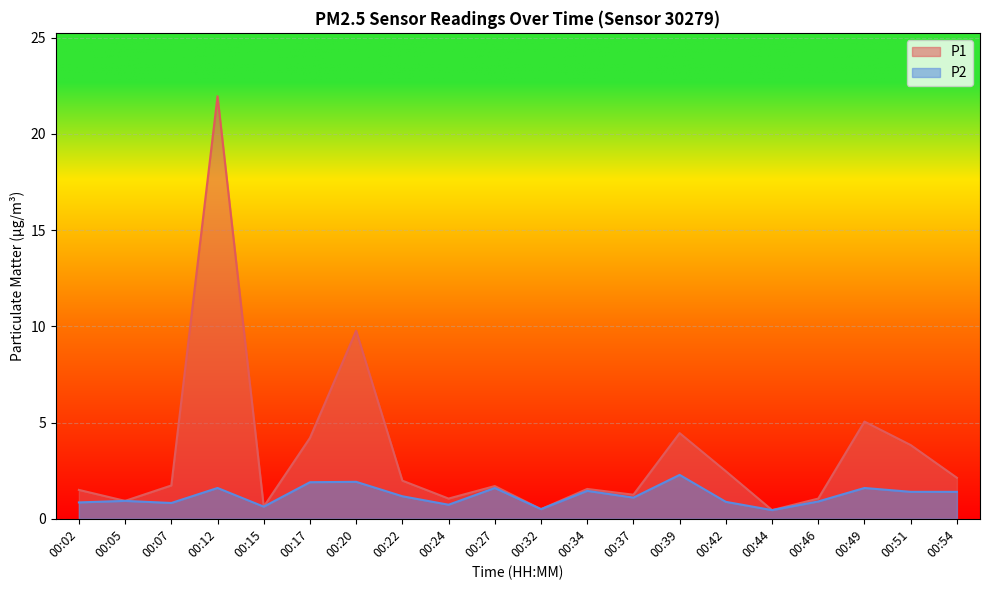

True or false: P1 has more than 1 points higher than both neighbors.

True